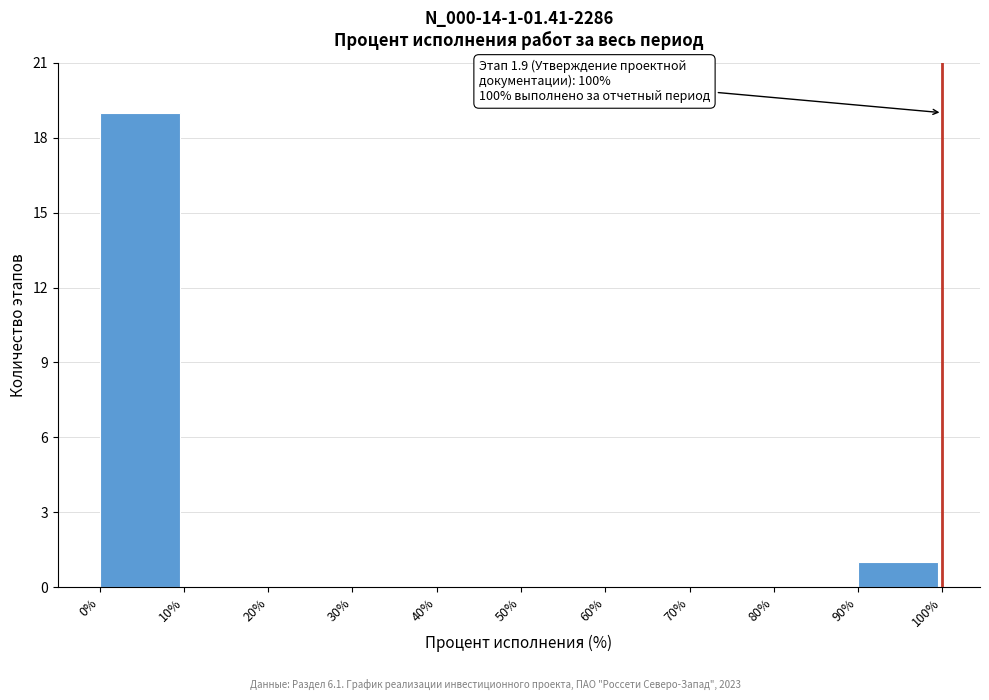

Which range on the x-axis has the tallest bar?

0% to 10%